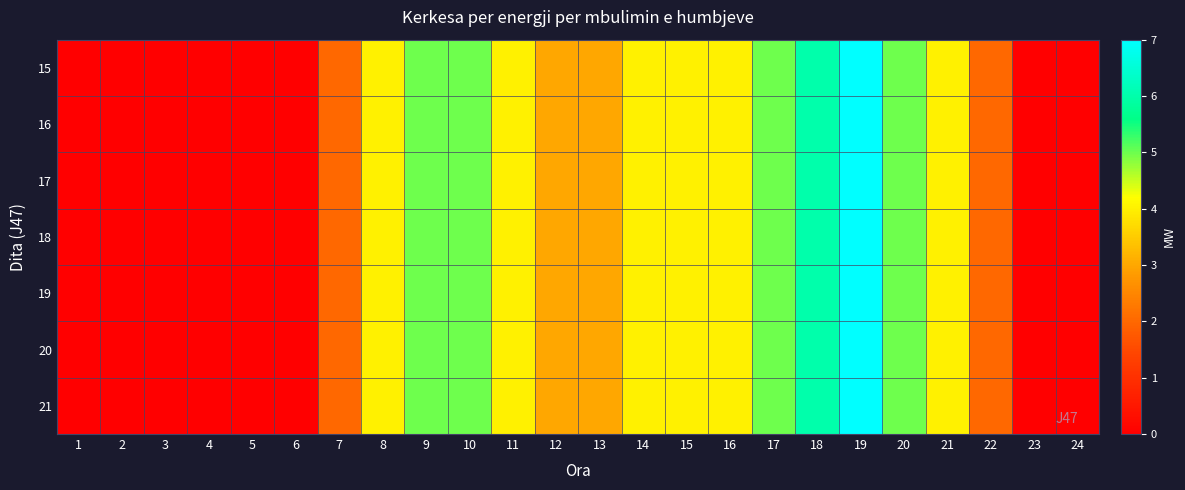

What is the total value across all series at 17?

35